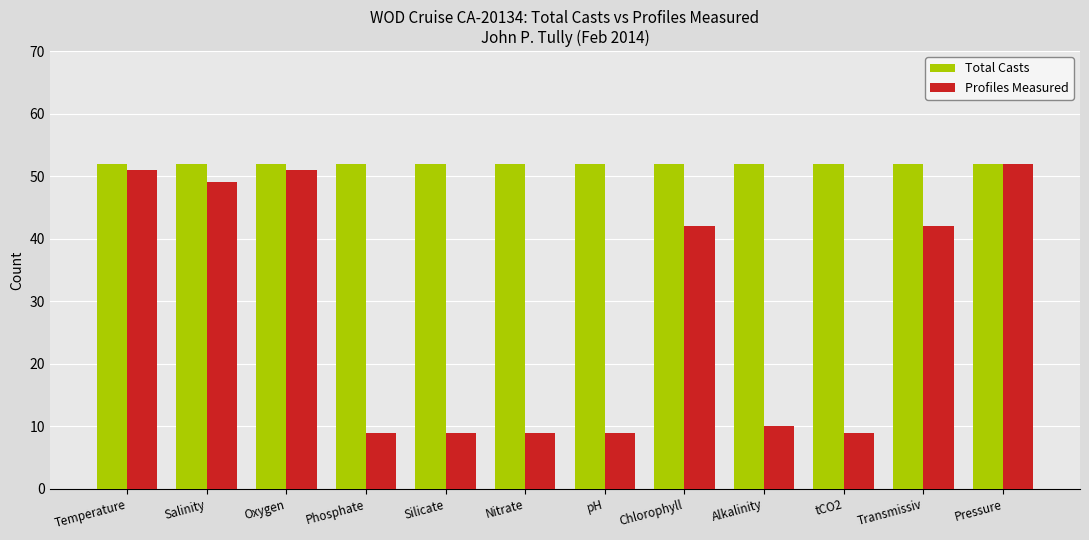

Reading left to right, what are all the values shown in this chart?

Total Casts: 52	52	52	52	52	52	52	52	52	52	52	52
Profiles Measured: 51	49	51	9	9	9	9	42	10	9	42	52